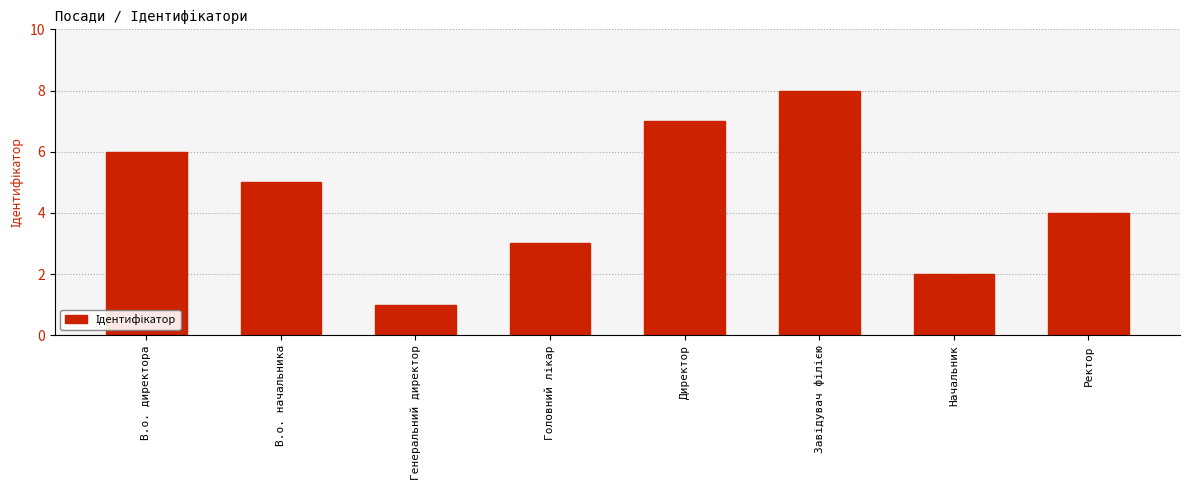

What is the maximum value shown in the chart?

8